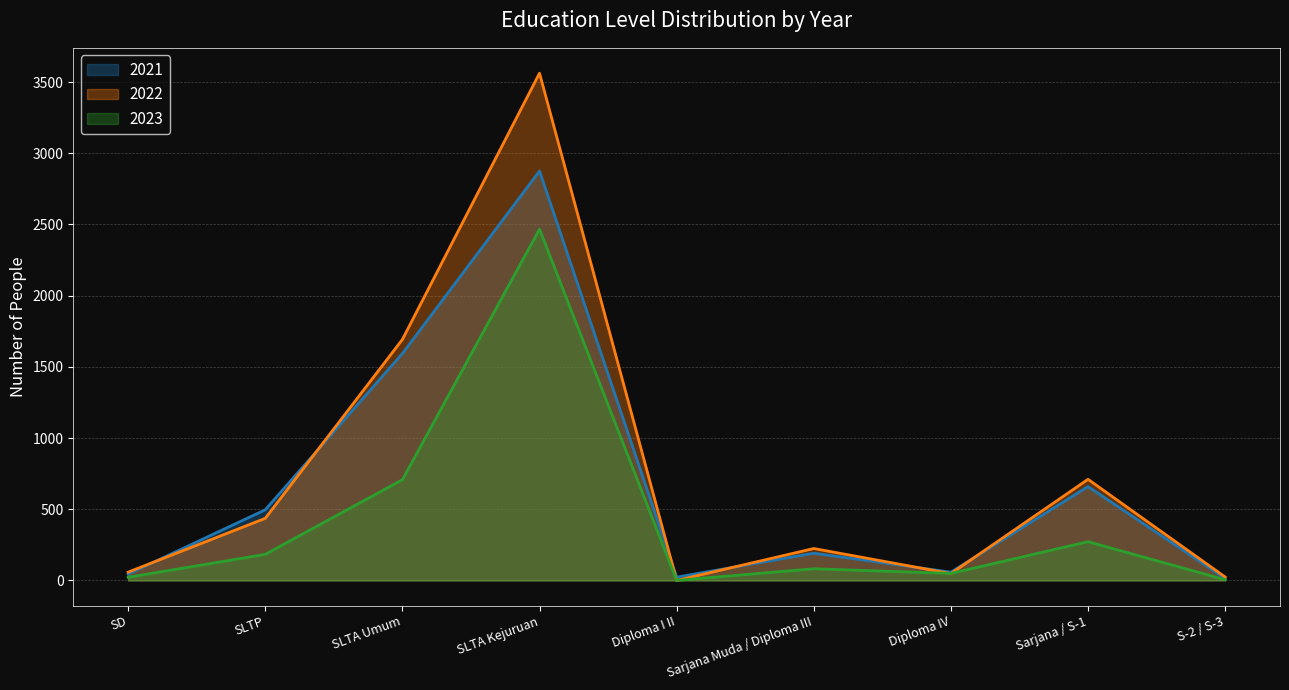

List the labels in order of 2021 value, smallest first.

S-2 / S-3, Diploma I II, SD, Diploma IV, Sarjana Muda / Diploma III, SLTP, Sarjana / S-1, SLTA Umum, SLTA Kejuruan